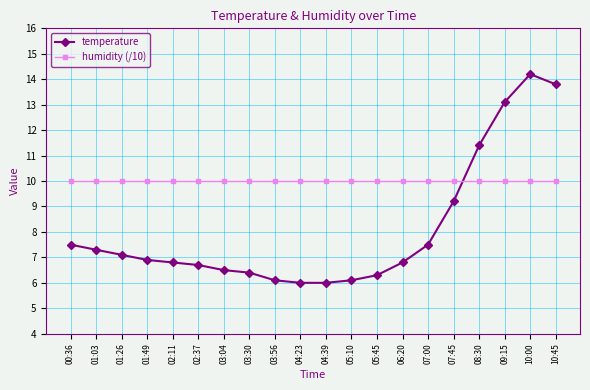

Rank the series by their maximum value, from lowest to highest.

humidity (/10), temperature